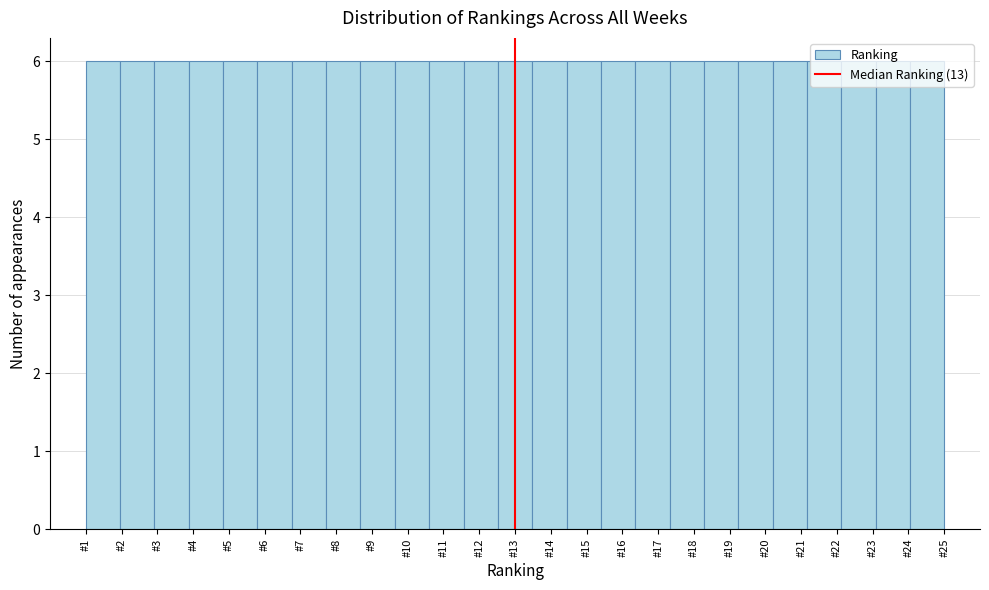

Reading left to right, list every bar in this chart as the range it spans on the x-axis followed by its height. Neither the bar edges nor the heights are printed on the chart, so give them approximately, as read against the axes.

1.00 to 1.96: 6
1.96 to 2.92: 6
2.92 to 3.88: 6
3.88 to 4.84: 6
4.84 to 5.80: 6
5.80 to 6.76: 6
6.76 to 7.72: 6
7.72 to 8.68: 6
8.68 to 9.64: 6
9.64 to 10.60: 6
10.60 to 11.56: 6
11.56 to 12.52: 6
12.52 to 13.48: 6
13.48 to 14.44: 6
14.44 to 15.40: 6
15.40 to 16.36: 6
16.36 to 17.32: 6
17.32 to 18.28: 6
18.28 to 19.24: 6
19.24 to 20.20: 6
20.20 to 21.16: 6
21.16 to 22.12: 6
22.12 to 23.08: 6
23.08 to 24.04: 6
24.04 to 25.00: 6